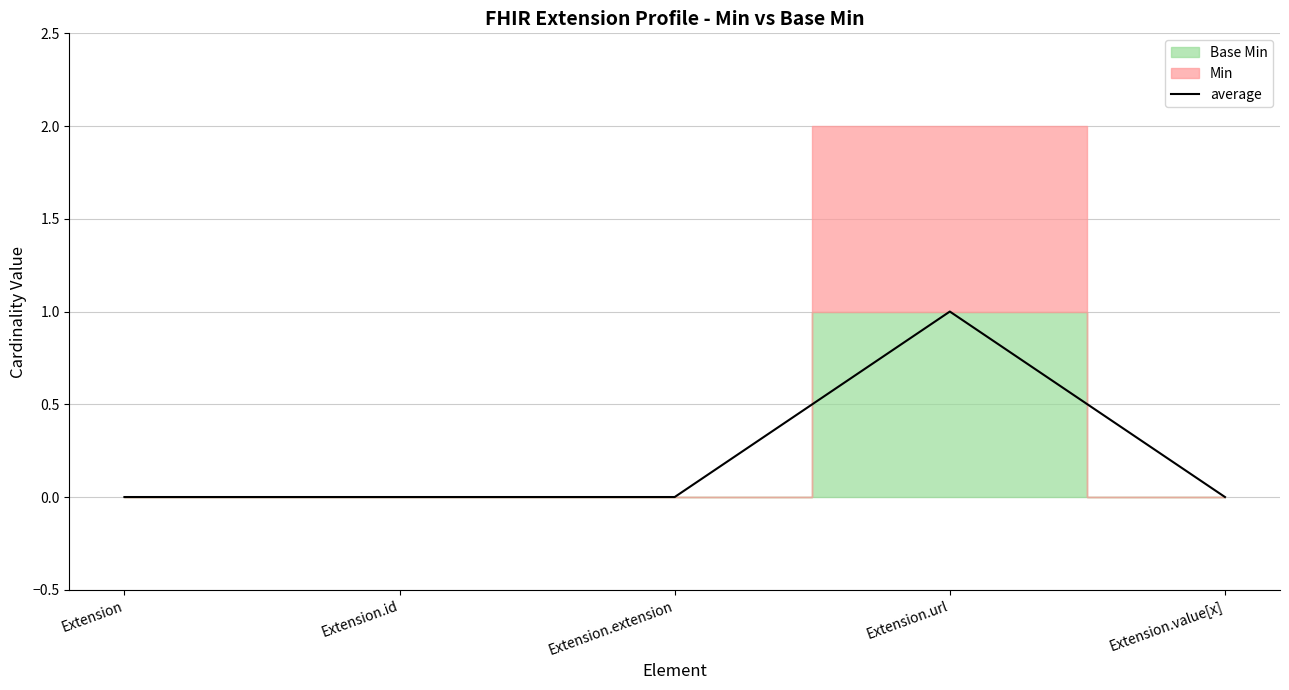

True or false: the data shows 0 at Extension.

True